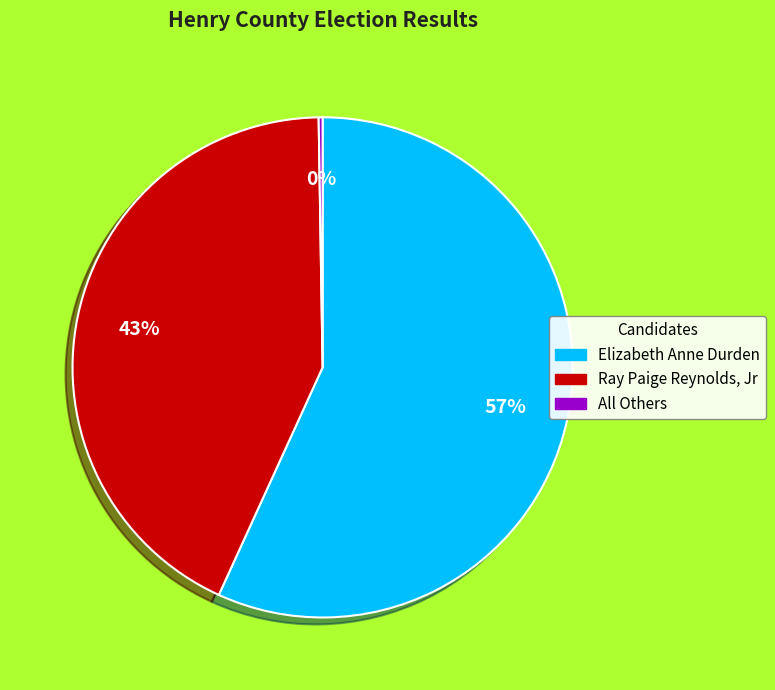

Does Ray Paige Reynolds, Jr account for over 50% of the chart?

No